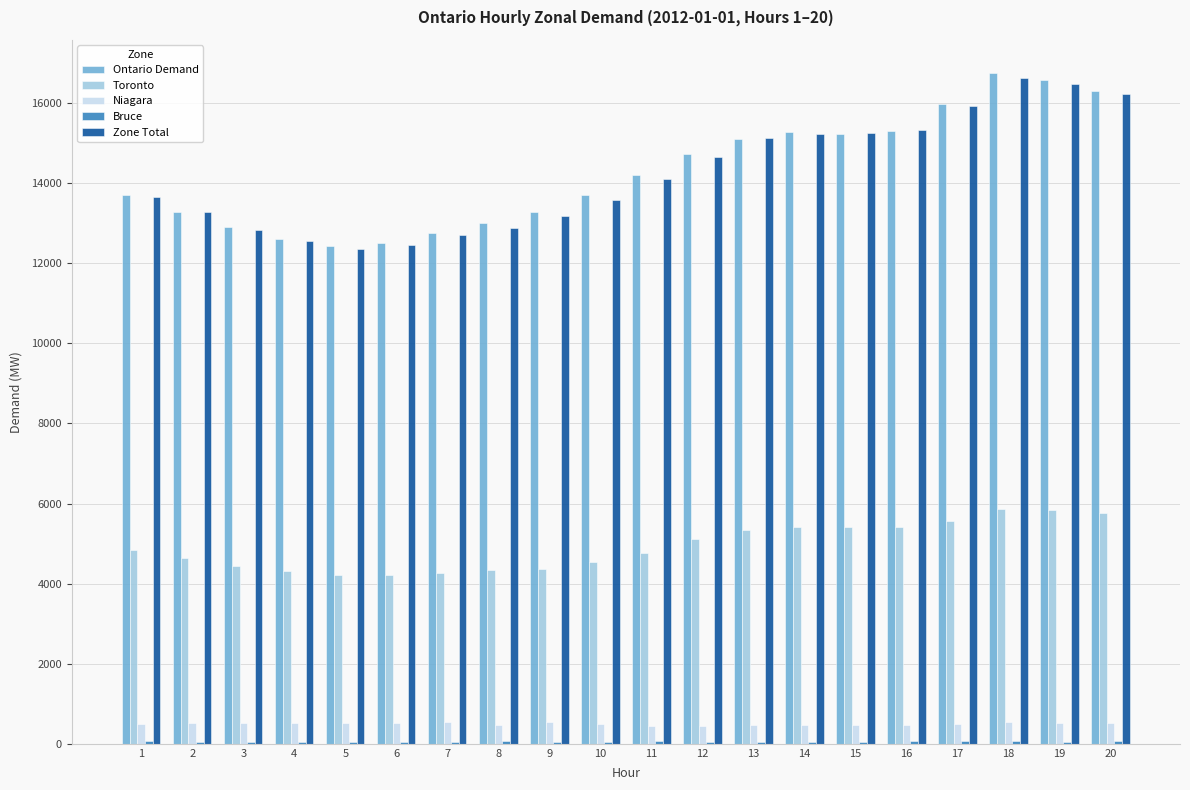

The value of Toronto at 4 is 1912. True or false?

False